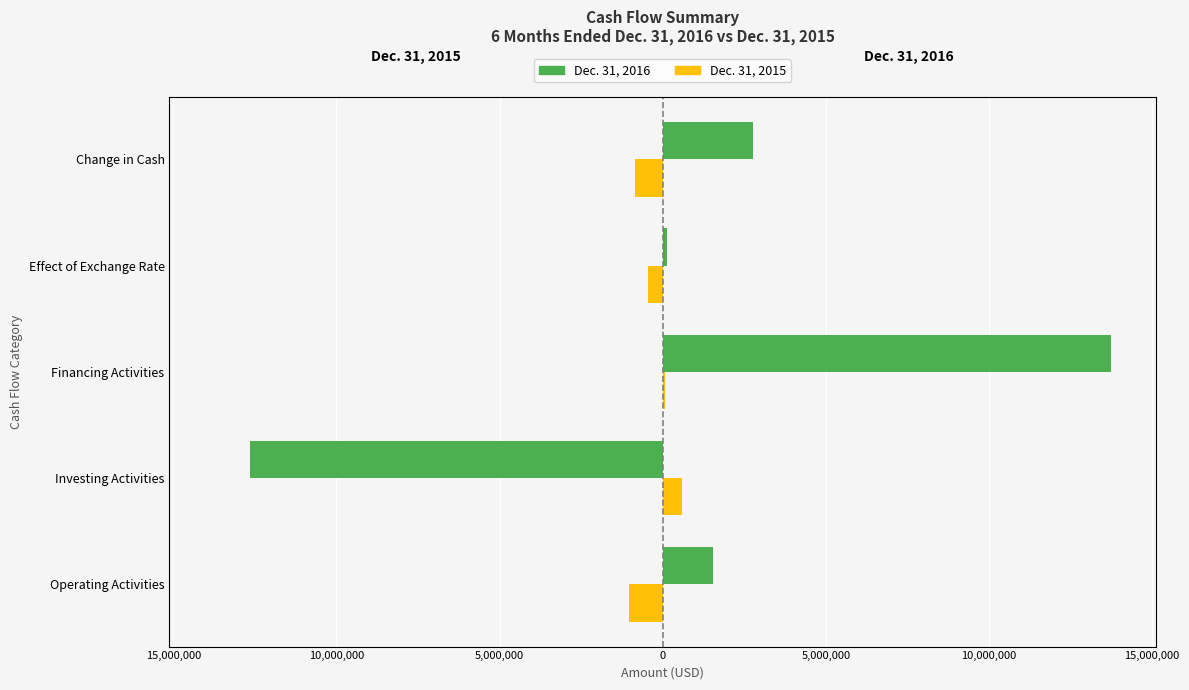

Does the chart contain any negative values?

Yes